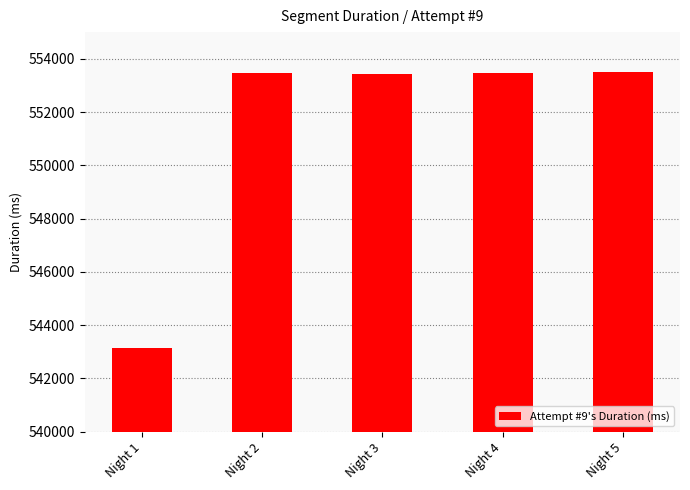

Approximately how many times larger is the value at Night 5 compared to Night 3?

1.0